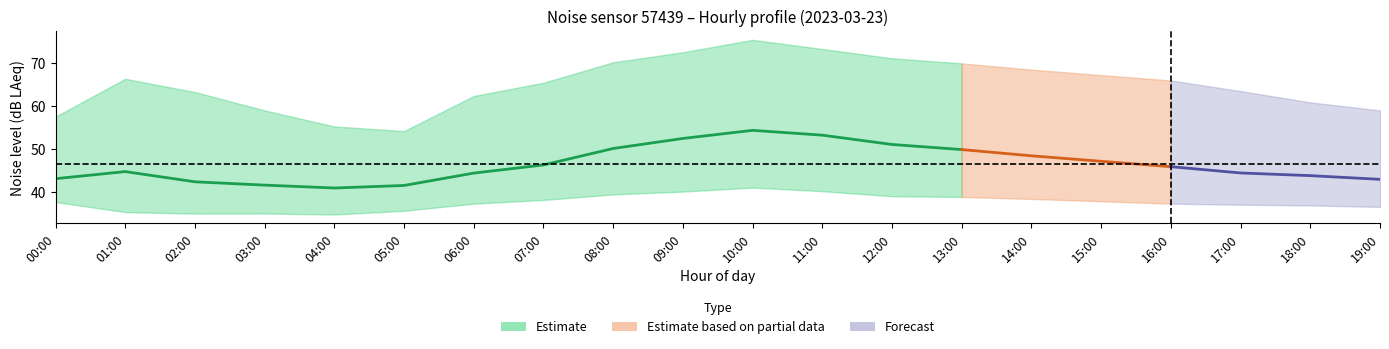

How many values in the noise_LA_min series are below 37?

7